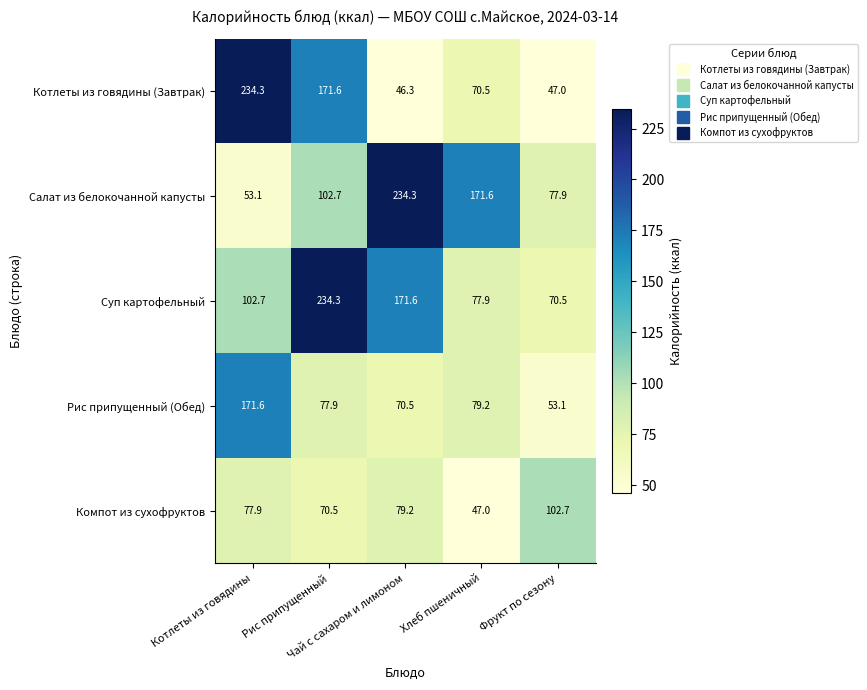

What is the difference between the highest and lowest values at Котлеты из говядины?

181.2